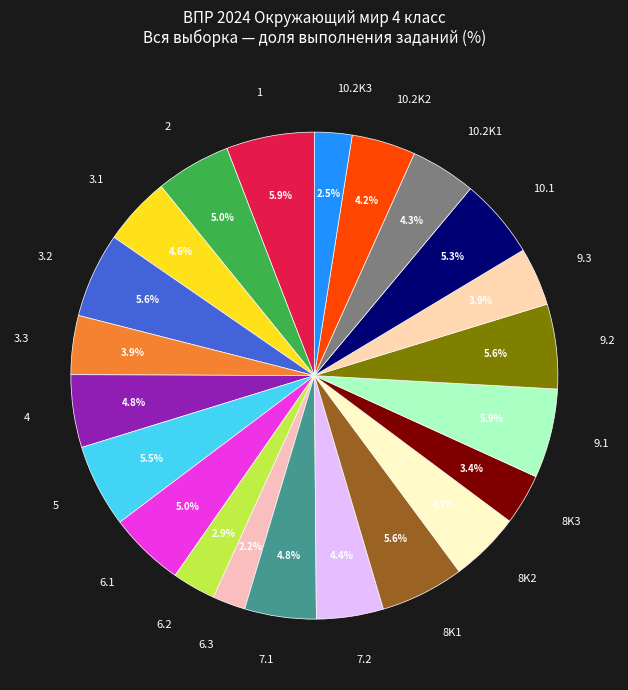

How many segments does this pie chart have?

22